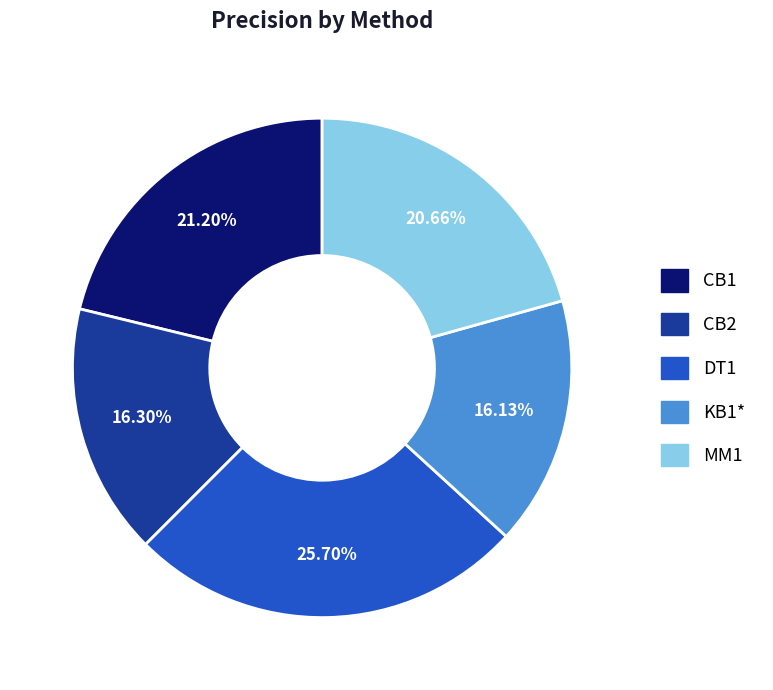

What percentage is NOT represented by DT1?

74.3%